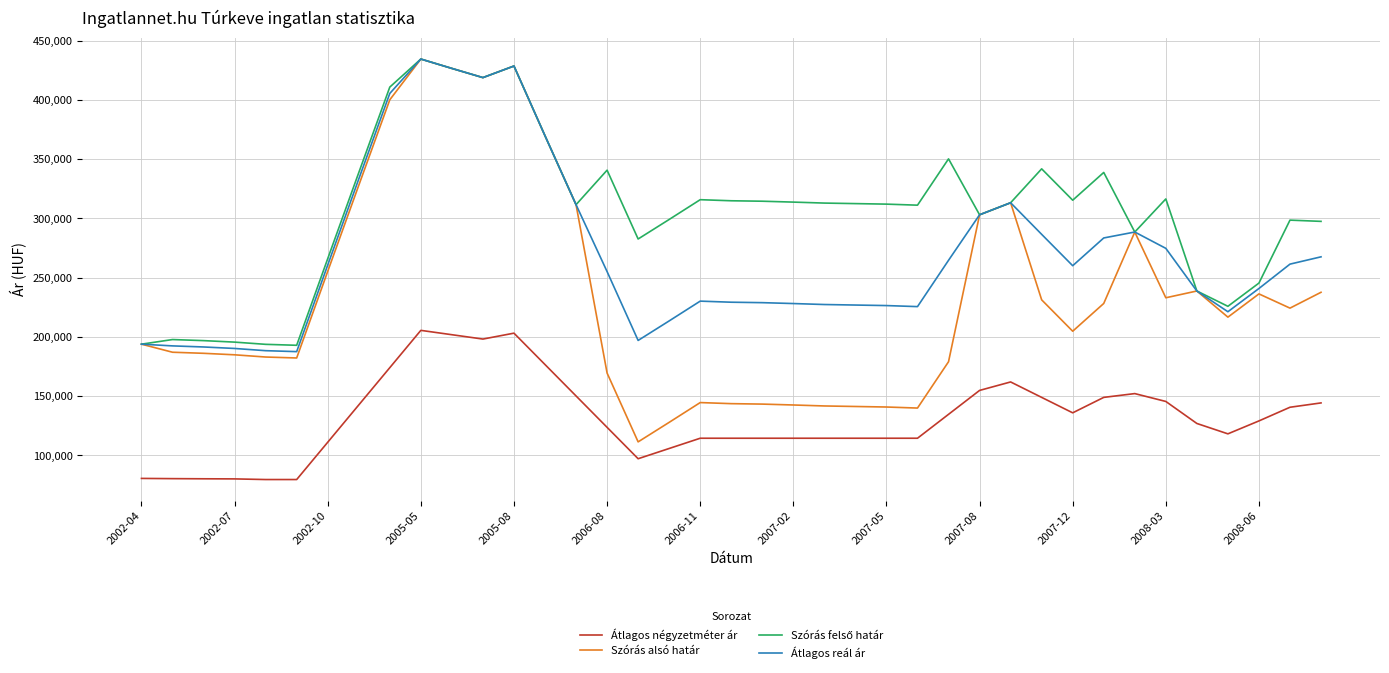

What is the smallest value displayed?

79545